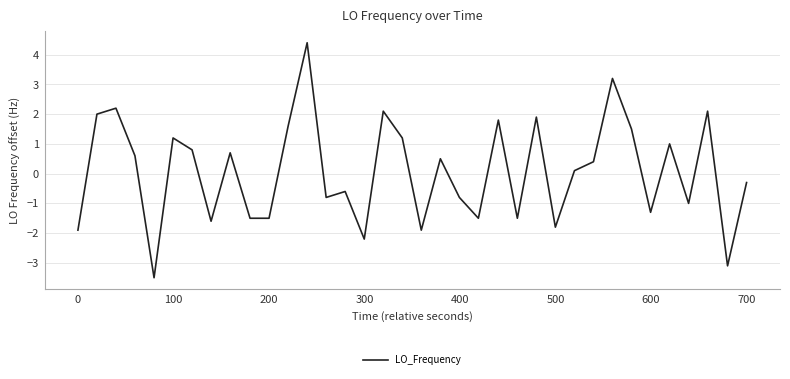

How many negative values are there?

17